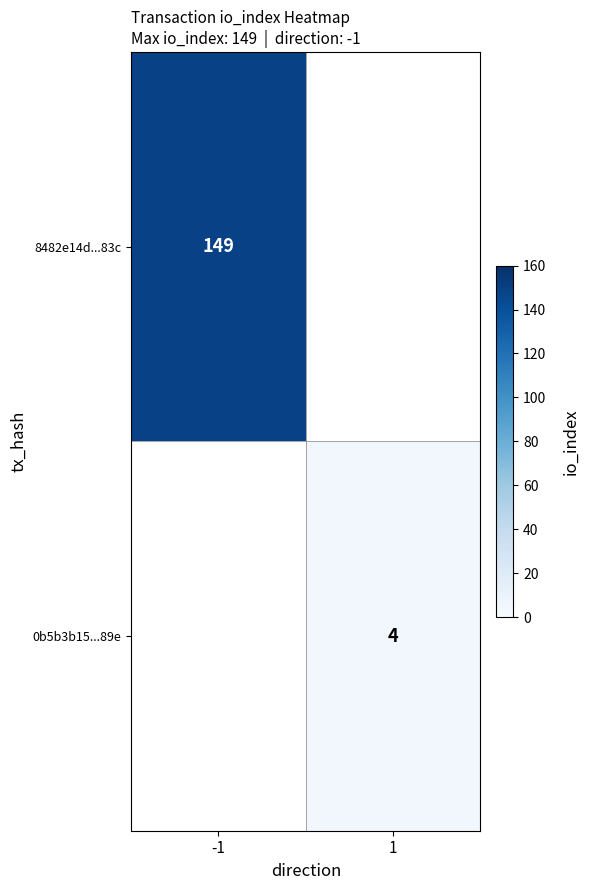

Is the value of 0b5b3b15...89e at 1 greater than the value of 8482e14d...83c at -1?

No